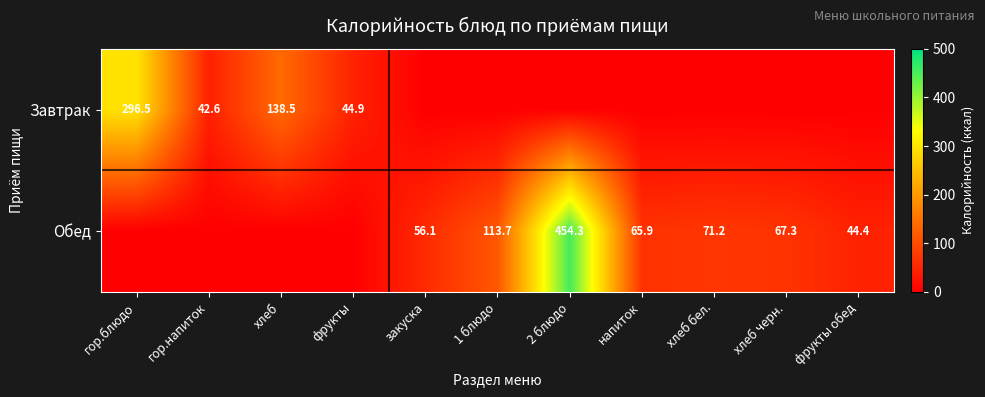

The Обед series shows 117.5 at хлеб бел.. True or false?

False